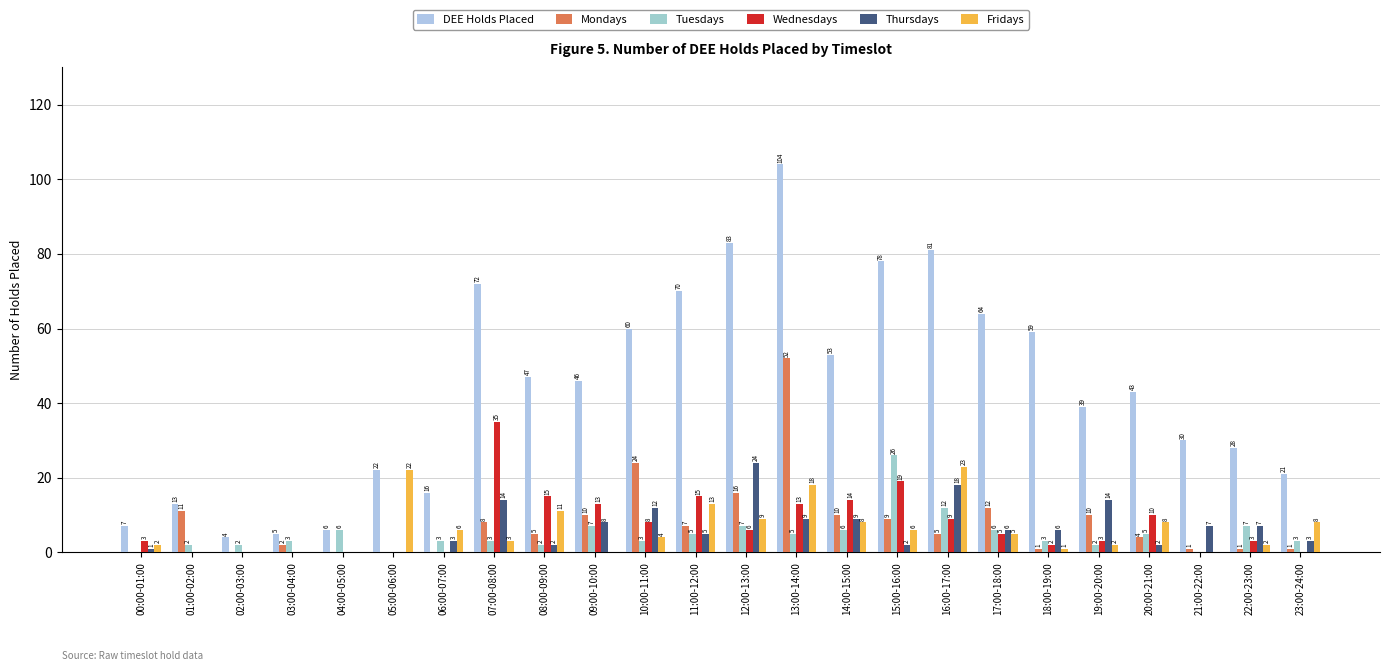

Reading right to left, list all the values displayed in this chart.

DEE Holds Placed: 23:00-24:00=21	22:00-23:00=28	21:00-22:00=30	20:00-21:00=43	19:00-20:00=39	18:00-19:00=59	17:00-18:00=64	16:00-17:00=81	15:00-16:00=78	14:00-15:00=53	13:00-14:00=104	12:00-13:00=83	11:00-12:00=70	10:00-11:00=60	09:00-10:00=46	08:00-09:00=47	07:00-08:00=72	06:00-07:00=16	05:00-06:00=22	04:00-05:00=6	03:00-04:00=5	02:00-03:00=4	01:00-02:00=13	00:00-01:00=7
Mondays: 23:00-24:00=1	22:00-23:00=1	21:00-22:00=1	20:00-21:00=4	19:00-20:00=10	18:00-19:00=1	17:00-18:00=12	16:00-17:00=5	15:00-16:00=9	14:00-15:00=10	13:00-14:00=52	12:00-13:00=16	11:00-12:00=7	10:00-11:00=24	09:00-10:00=10	08:00-09:00=5	07:00-08:00=8	06:00-07:00=0	05:00-06:00=0	04:00-05:00=0	03:00-04:00=2	02:00-03:00=0	01:00-02:00=11	00:00-01:00=0
Tuesdays: 23:00-24:00=3	22:00-23:00=7	21:00-22:00=0	20:00-21:00=5	19:00-20:00=2	18:00-19:00=3	17:00-18:00=6	16:00-17:00=12	15:00-16:00=26	14:00-15:00=6	13:00-14:00=5	12:00-13:00=7	11:00-12:00=5	10:00-11:00=3	09:00-10:00=7	08:00-09:00=2	07:00-08:00=3	06:00-07:00=3	05:00-06:00=0	04:00-05:00=6	03:00-04:00=3	02:00-03:00=2	01:00-02:00=2	00:00-01:00=0
Wednesdays: 23:00-24:00=0	22:00-23:00=3	21:00-22:00=0	20:00-21:00=10	19:00-20:00=3	18:00-19:00=2	17:00-18:00=5	16:00-17:00=9	15:00-16:00=19	14:00-15:00=14	13:00-14:00=13	12:00-13:00=6	11:00-12:00=15	10:00-11:00=8	09:00-10:00=13	08:00-09:00=15	07:00-08:00=35	06:00-07:00=0	05:00-06:00=0	04:00-05:00=0	03:00-04:00=0	02:00-03:00=0	01:00-02:00=0	00:00-01:00=3
Thursdays: 23:00-24:00=3	22:00-23:00=7	21:00-22:00=7	20:00-21:00=2	19:00-20:00=14	18:00-19:00=6	17:00-18:00=6	16:00-17:00=18	15:00-16:00=2	14:00-15:00=9	13:00-14:00=9	12:00-13:00=24	11:00-12:00=5	10:00-11:00=12	09:00-10:00=8	08:00-09:00=2	07:00-08:00=14	06:00-07:00=3	05:00-06:00=0	04:00-05:00=0	03:00-04:00=0	02:00-03:00=0	01:00-02:00=0	00:00-01:00=1
Fridays: 23:00-24:00=8	22:00-23:00=2	21:00-22:00=0	20:00-21:00=8	19:00-20:00=2	18:00-19:00=1	17:00-18:00=5	16:00-17:00=23	15:00-16:00=6	14:00-15:00=8	13:00-14:00=18	12:00-13:00=9	11:00-12:00=13	10:00-11:00=4	09:00-10:00=0	08:00-09:00=11	07:00-08:00=3	06:00-07:00=6	05:00-06:00=22	04:00-05:00=0	03:00-04:00=0	02:00-03:00=0	01:00-02:00=0	00:00-01:00=2